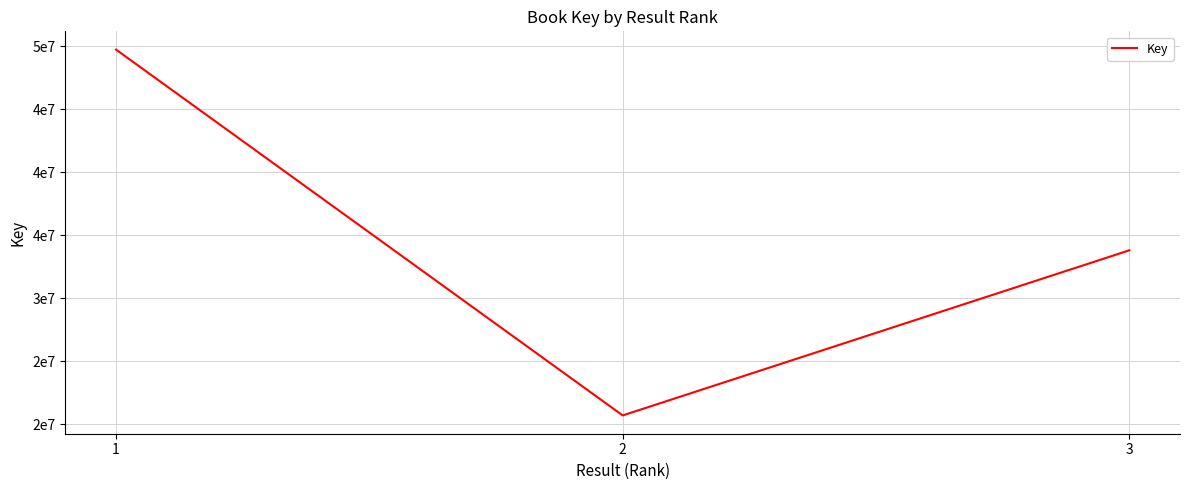

What is the change in value from 1 to 3?

-15937811